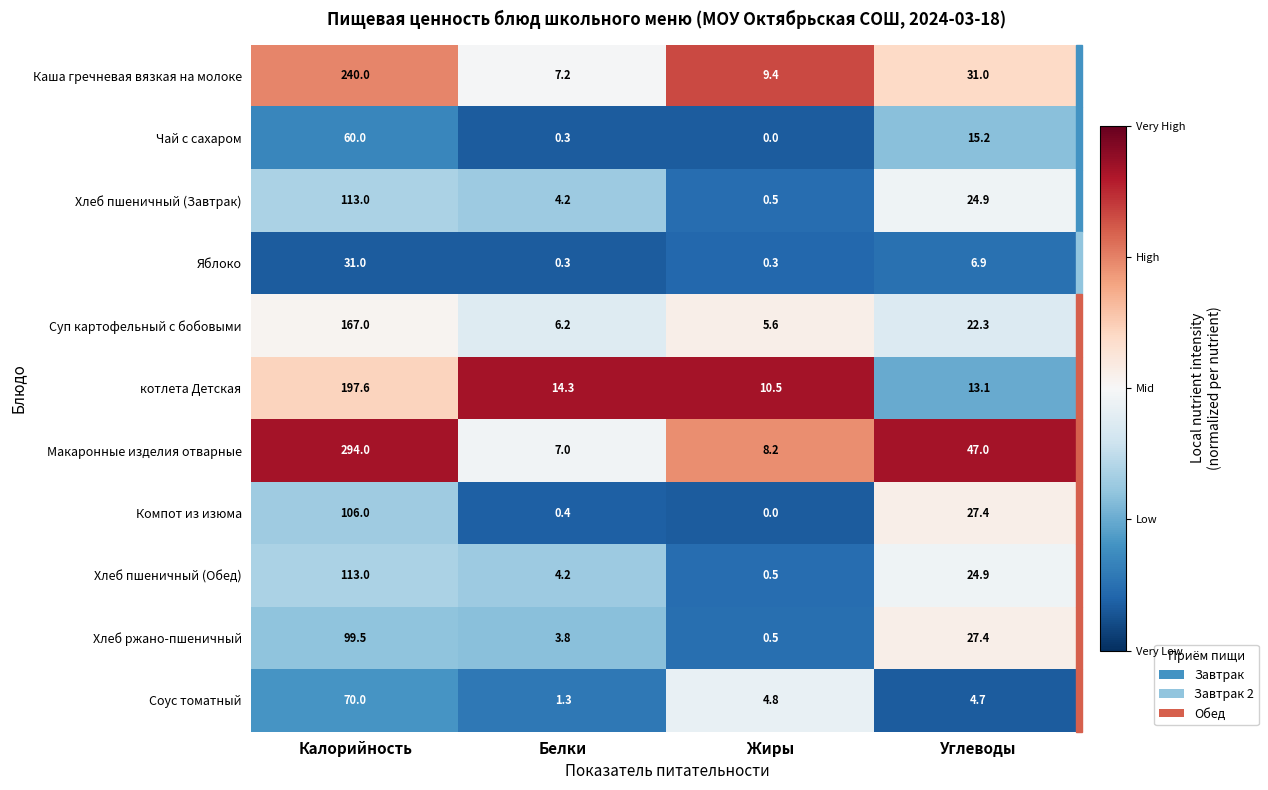

Which series has the largest range (max minus min)?

Макаронные изделия отварные